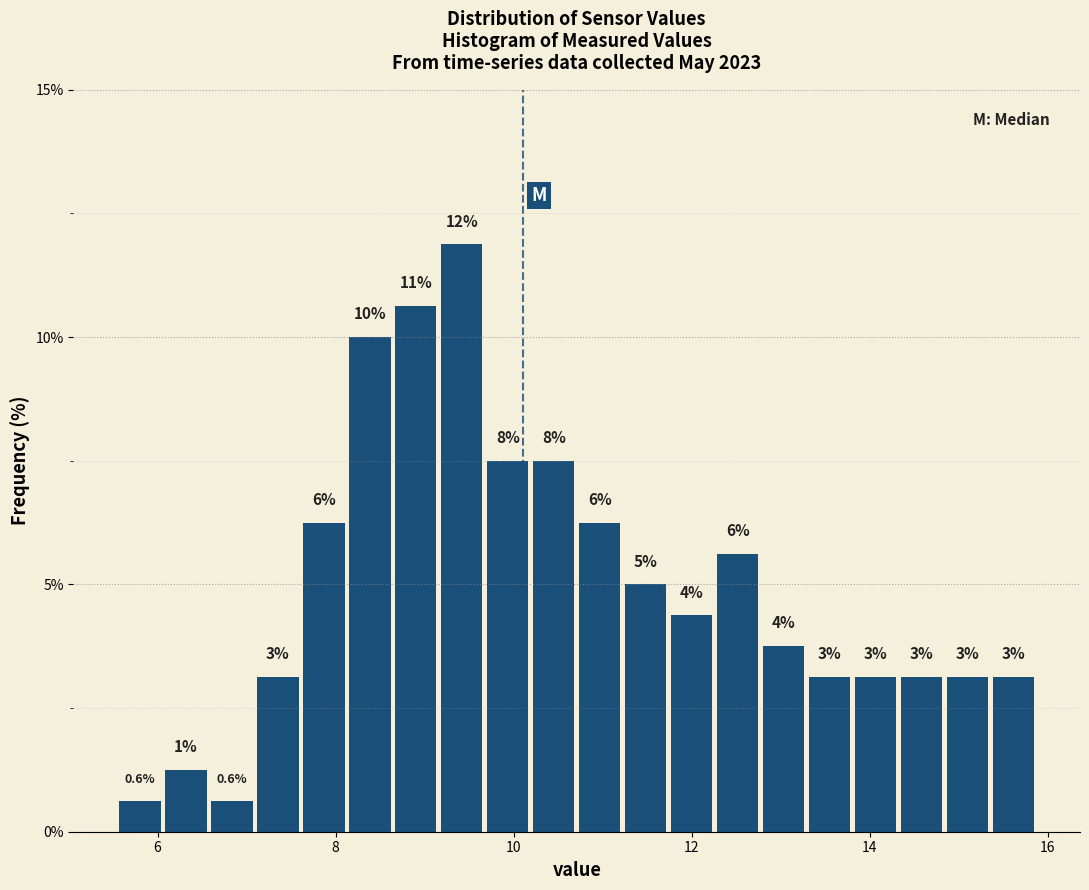

Around what value on the x-axis is the tallest bar? Give the approximate position of its centre, as read against the axis.

9.4